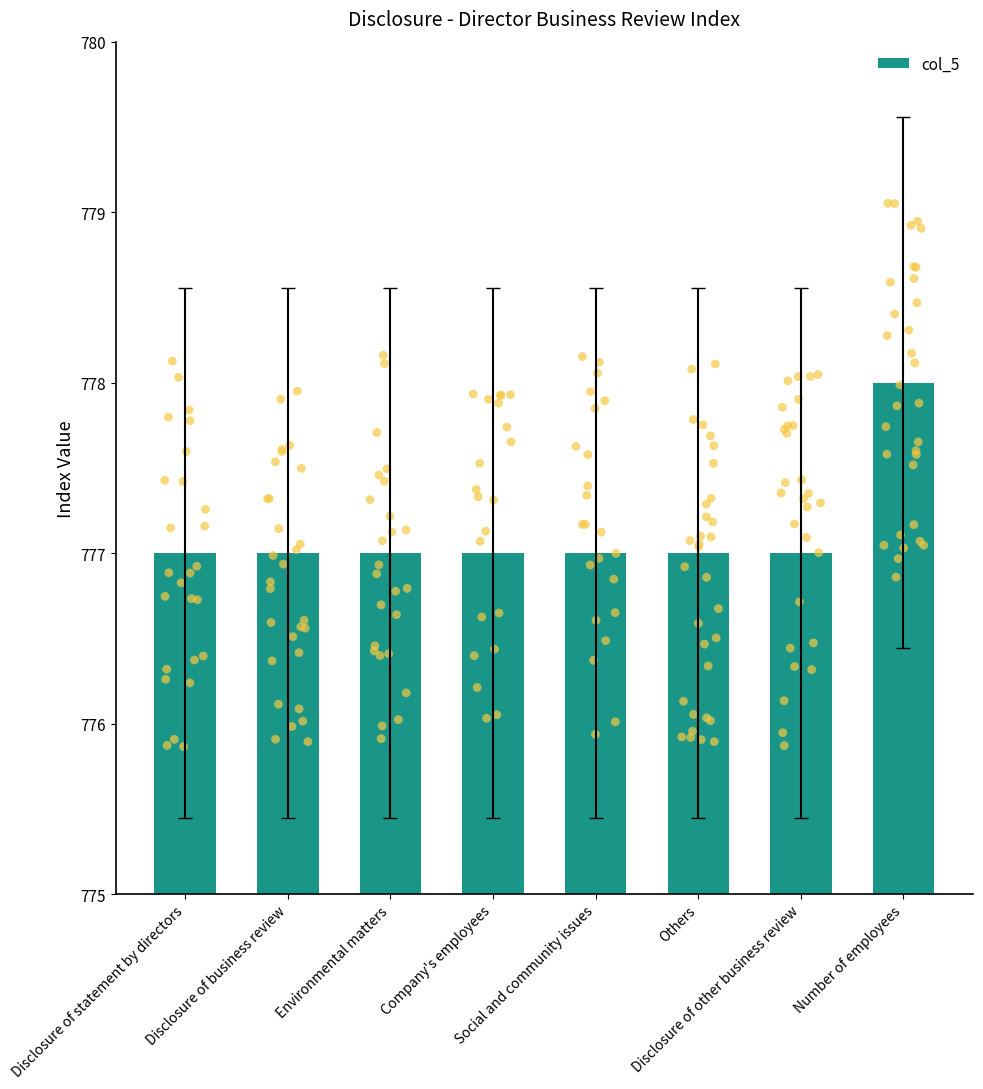

Between Others and Disclosure of other business review, which is larger?

Others